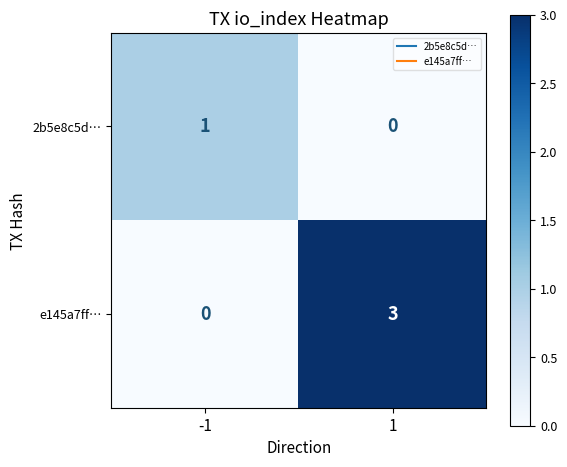

Reading left to right, what are all the values shown in this chart?

2b5e8c5d…: -1=1	1=0
e145a7ff…: -1=0	1=3